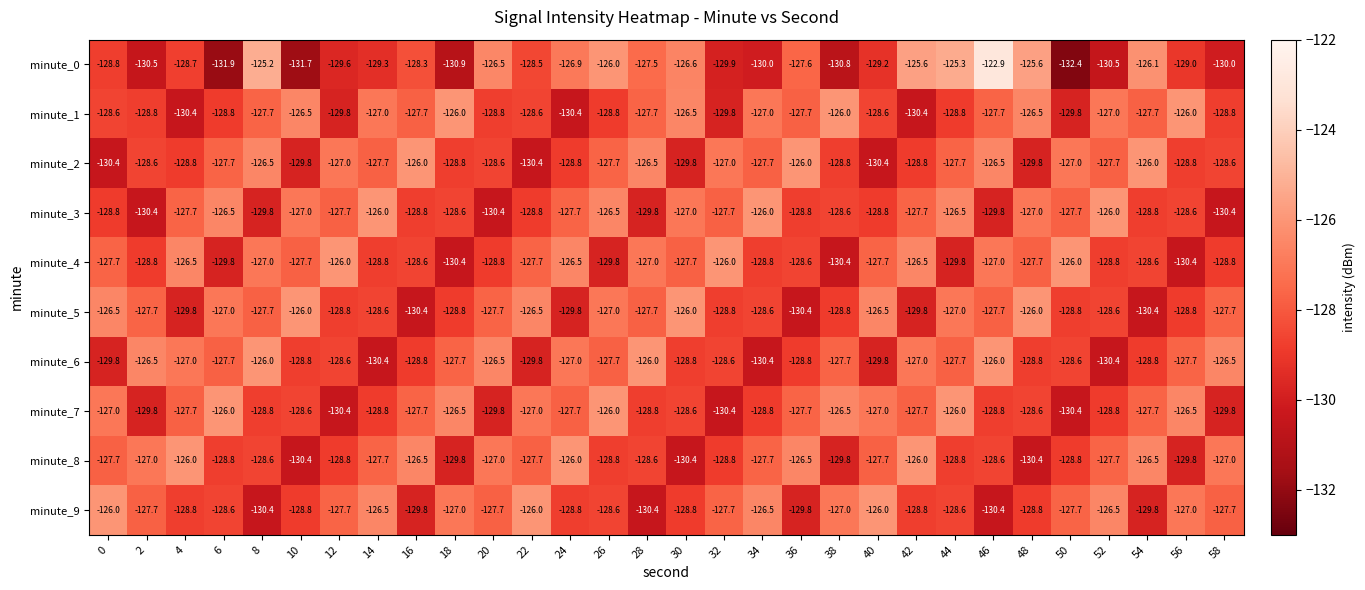

What is the approximate value of minute_0 at 20?

-126.5